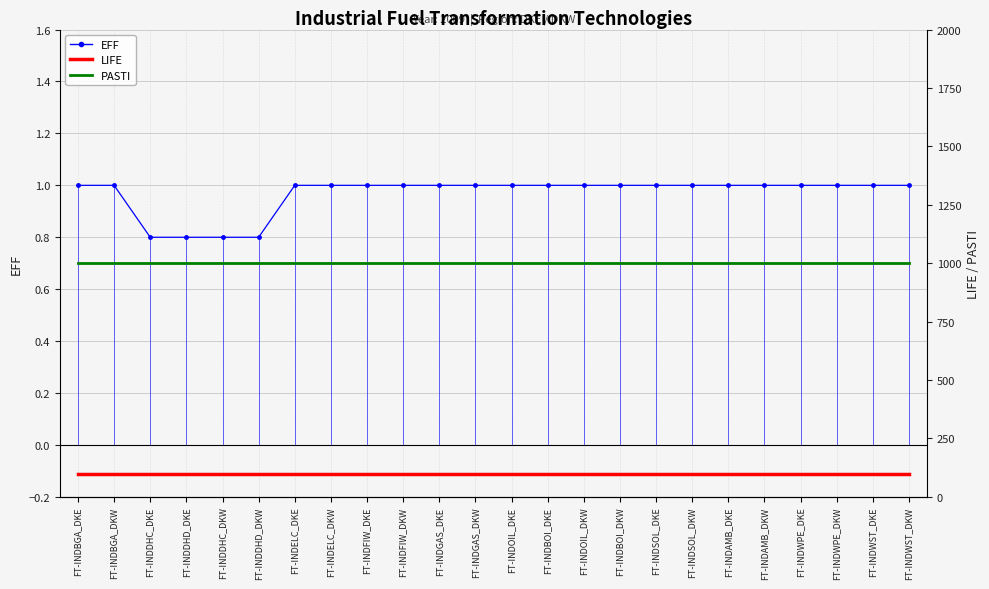

True or false: EFF has a value of 0.5 at FT-INDWPE_DKW.

False